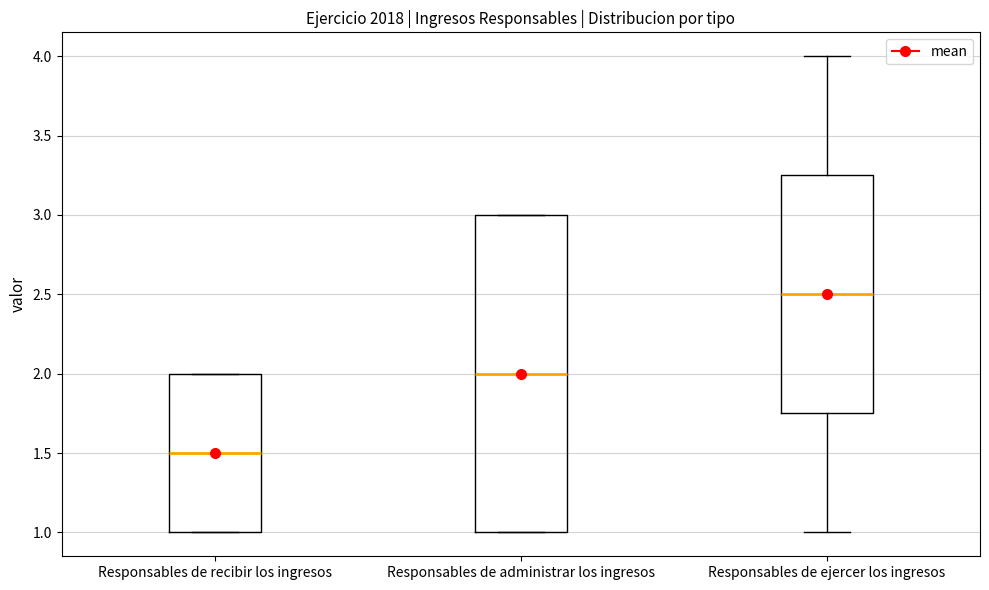

Reading left to right, transcribe this box plot: for each box, give where its median line is, the range the box spans, and where its two whiskers end, as read against the y-axis. The values are not printed on the chart, so give them approximately, as read against the axis.

Responsables de recibir los ingresos: median 1.50, box 1.00 to 2.00, whiskers 1.00 to 2.00
Responsables de administrar los ingresos: median 2.00, box 1.00 to 3.00, whiskers 1.00 to 3.00
Responsables de ejercer los ingresos: median 2.50, box 1.75 to 3.25, whiskers 1.00 to 4.00